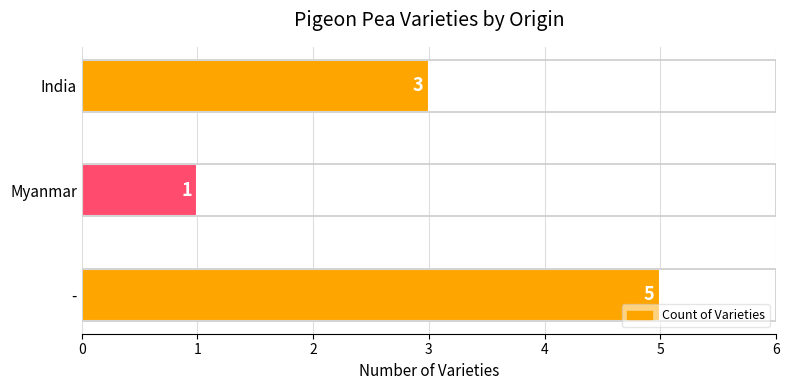

Does the chart contain any negative values?

No